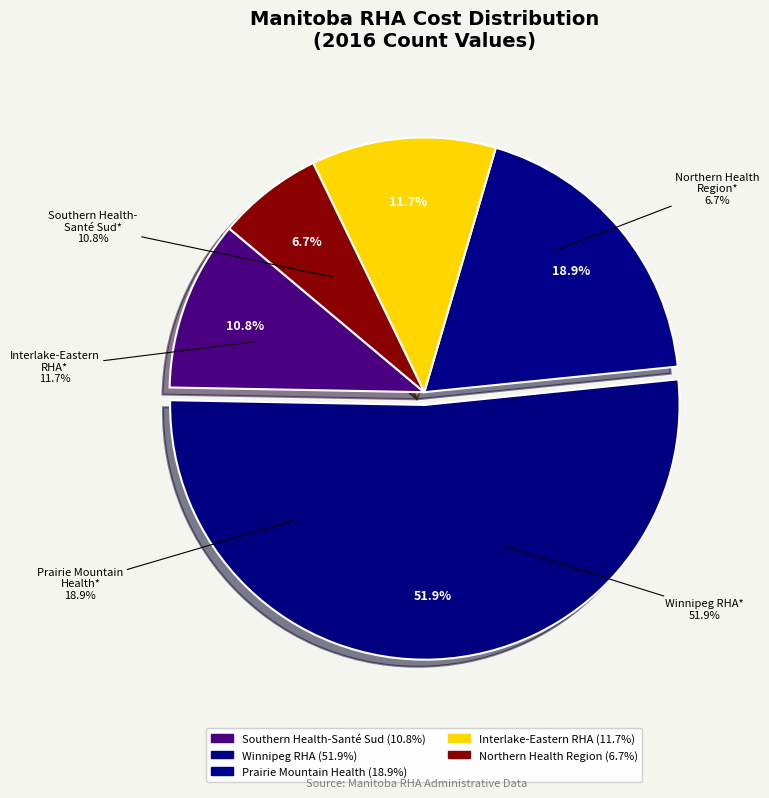

Which category accounts for the majority?

Winnipeg RHA